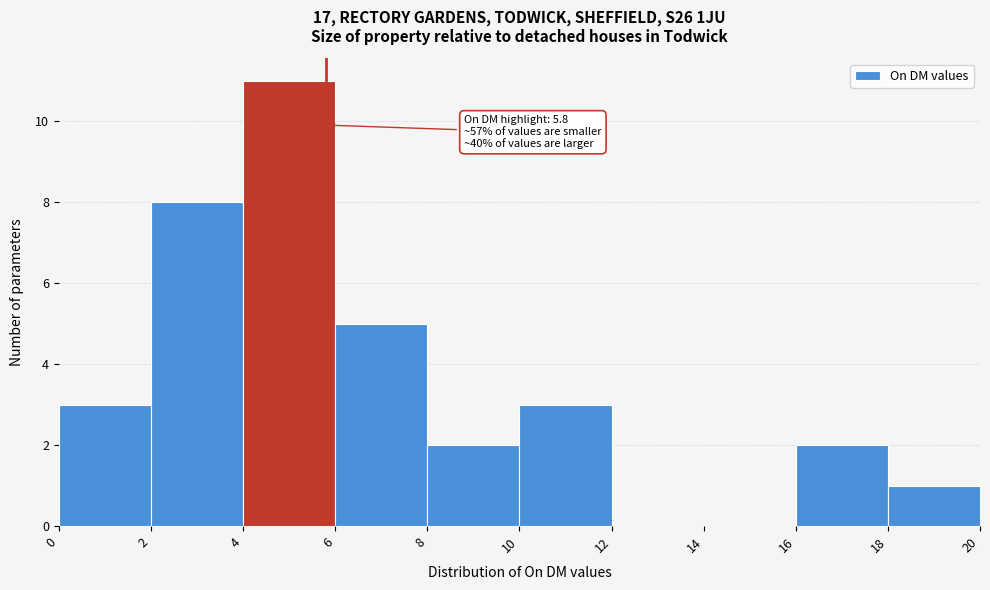

Over which range of the x-axis is the bar tallest?

4 to 6